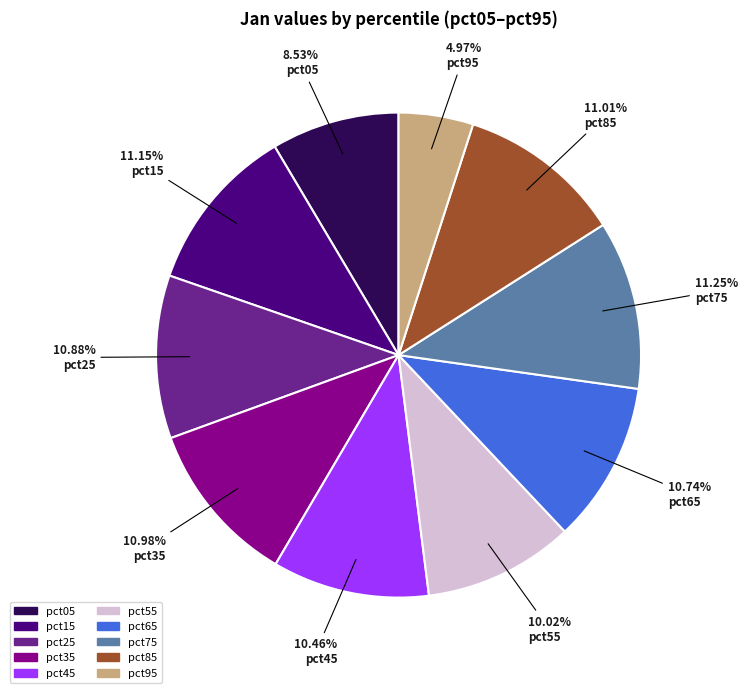

Is pct65 the majority of the pie?

No